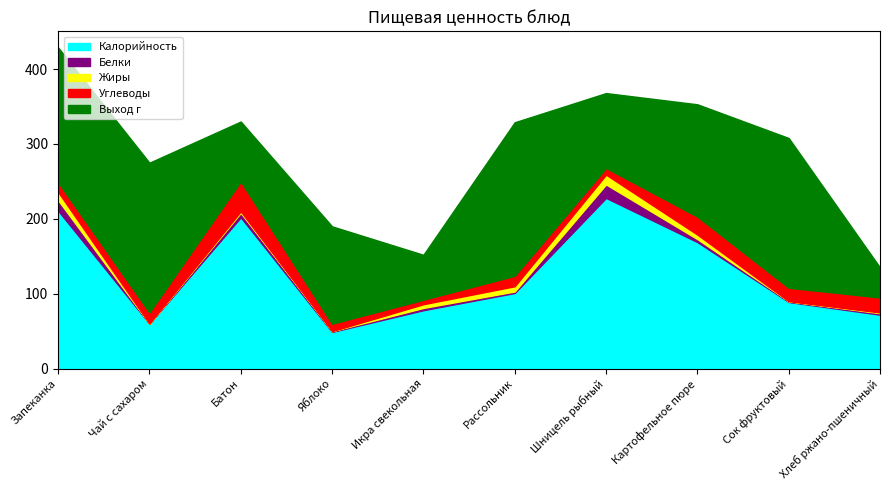

In Калорийность, how many points are lower than both neighbors (excluding endpoints)?

2